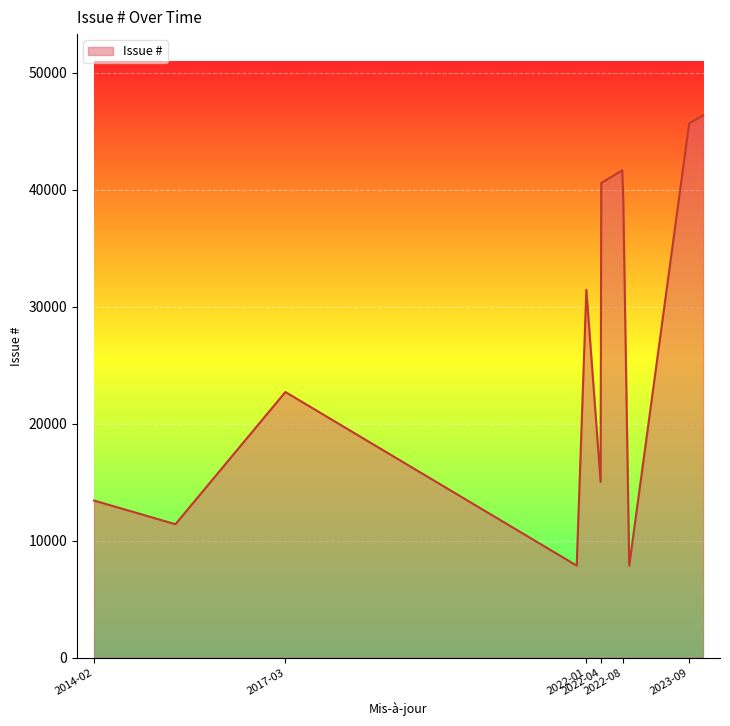

What is the difference between the maximum and minimum values?

38482